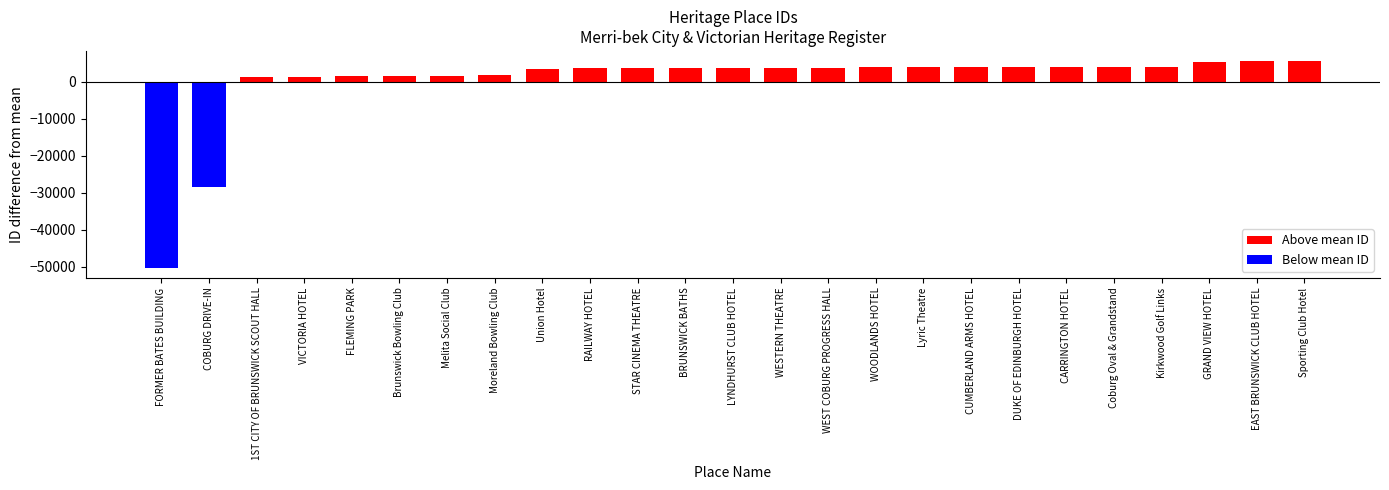

Rank the categories by value from highest to lowest.

Sporting Club Hotel, EAST BRUNSWICK CLUB HOTEL, GRAND VIEW HOTEL, Kirkwood Golf Links, Coburg Oval & Grandstand, CARRINGTON HOTEL, DUKE OF EDINBURGH HOTEL, CUMBERLAND ARMS HOTEL, Lyric Theatre, WOODLANDS HOTEL, WEST COBURG PROGRESS HALL, WESTERN THEATRE, LYNDHURST CLUB HOTEL, BRUNSWICK BATHS, STAR CINEMA THEATRE, RAILWAY HOTEL, Union Hotel, Moreland Bowling Club, Melita Social Club, Brunswick Bowling Club, FLEMING PARK, VICTORIA HOTEL, 1ST CITY OF BRUNSWICK SCOUT HALL, COBURG DRIVE-IN, FORMER BATES BUILDING